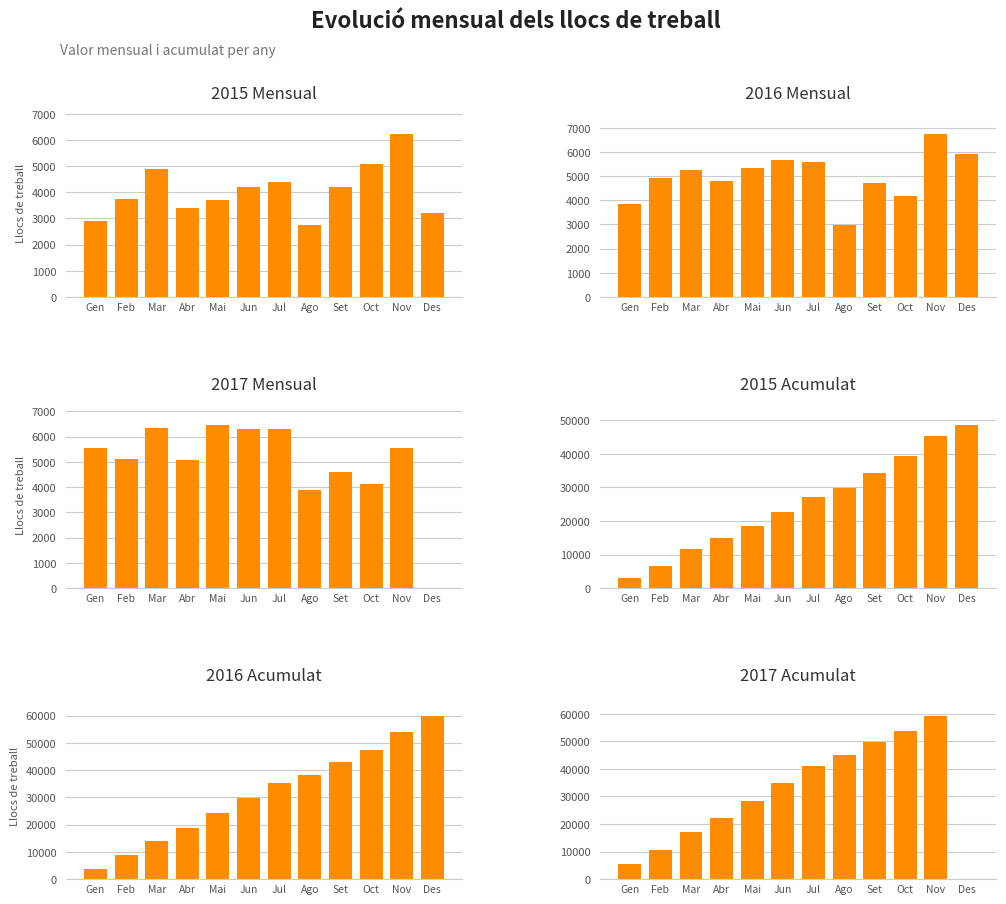

What is the highest value of the Acumulat 2016 series?

59900